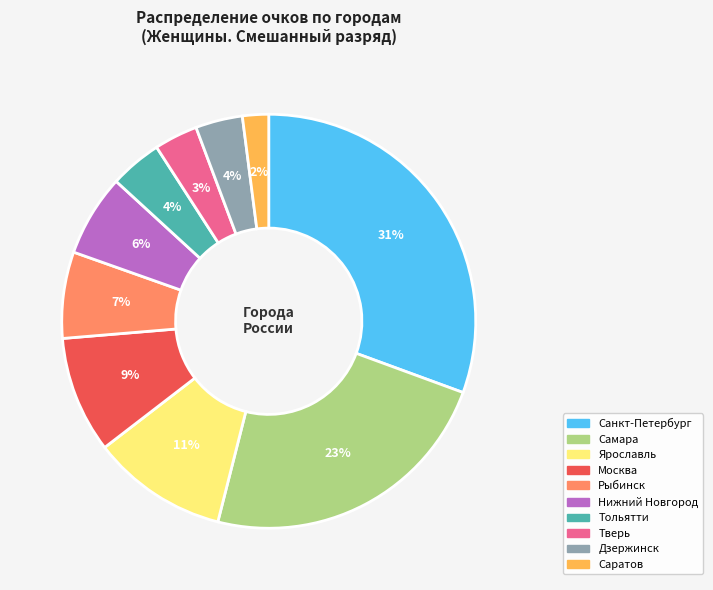

What is the smallest slice in the pie chart?

Саратов